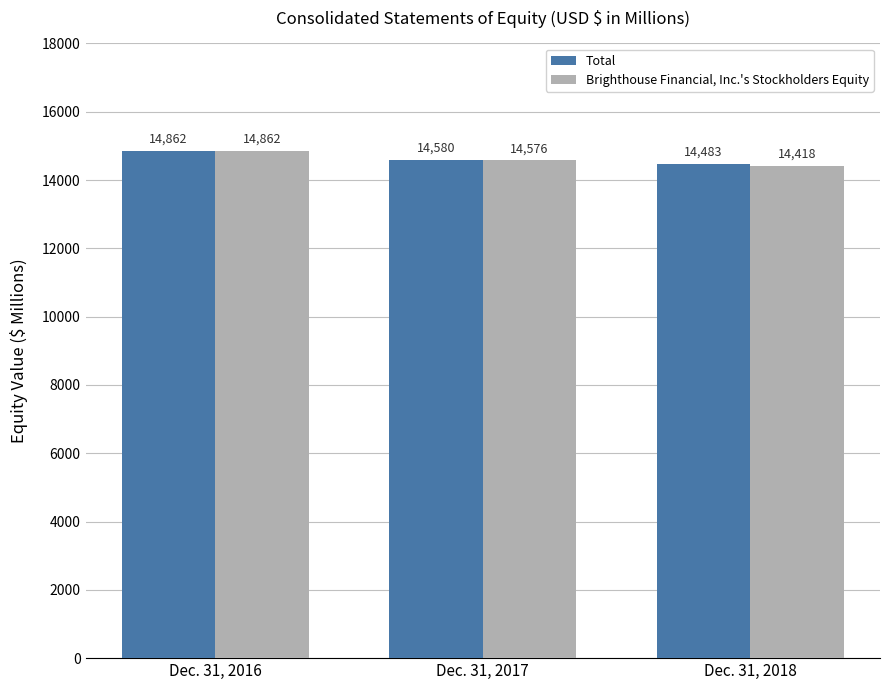

What are all the series names shown in the legend?

Total, Brighthouse Financial, Inc.'s Stockholders Equity